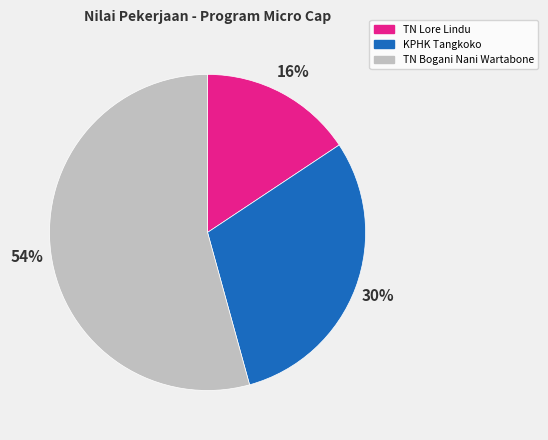

How many slices are in this pie chart?

3